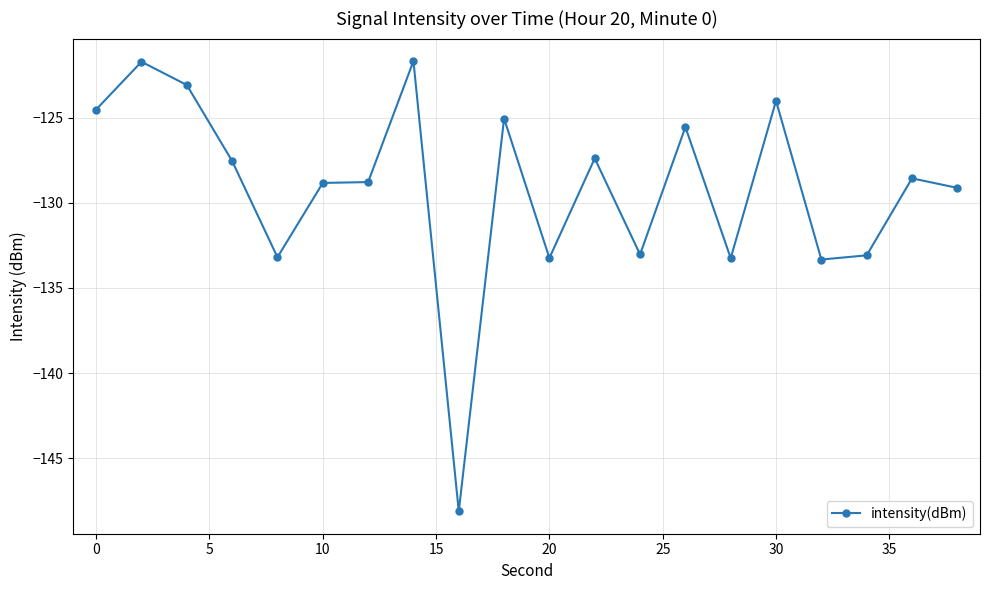

What is the greatest value displayed?

-121.7